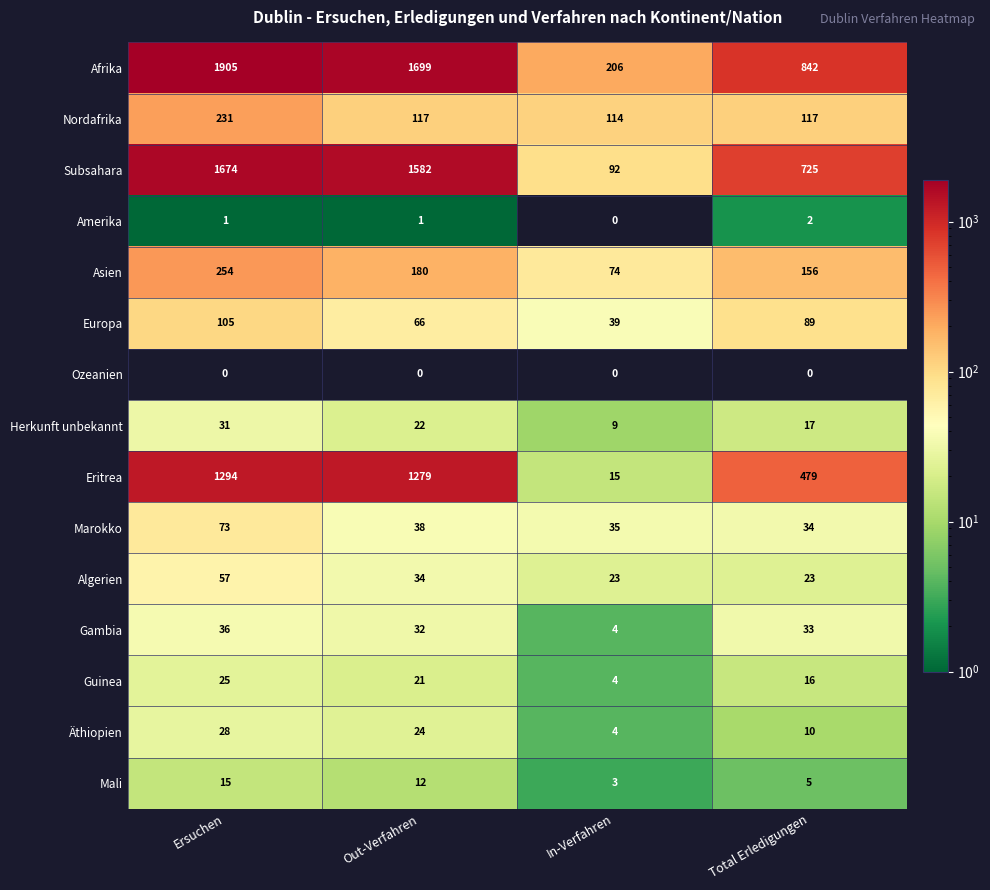

What is the greatest value displayed?

1905